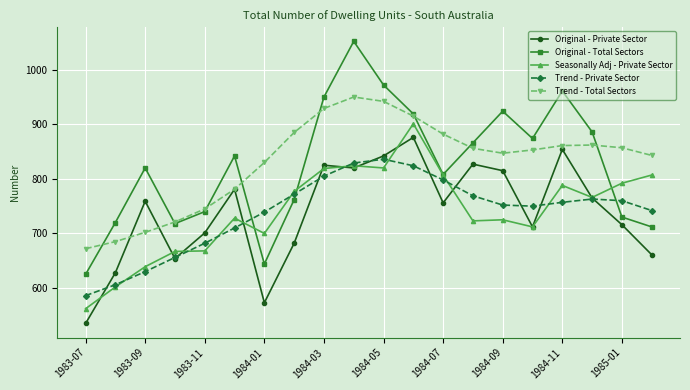

Which series has the widest spread of values?

Original - Total Sectors